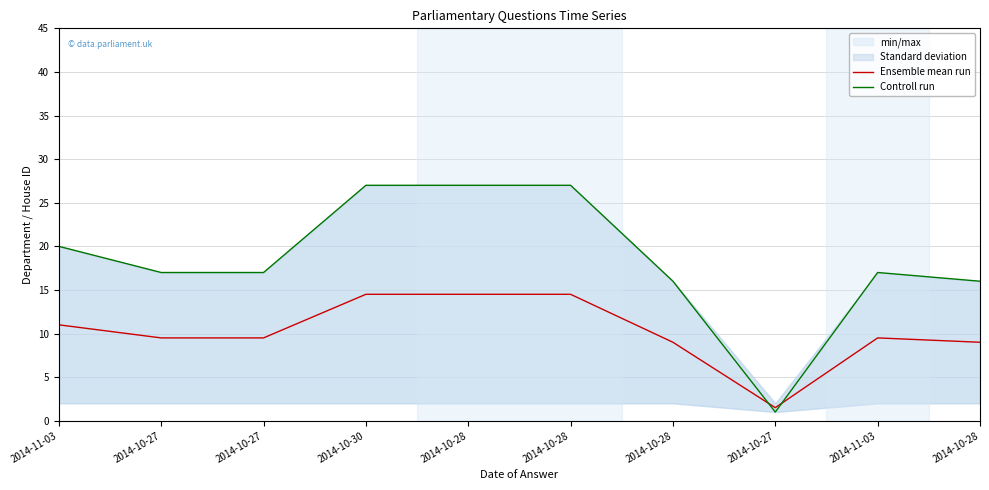

The value of Controll run at 2014-10-28 is 27.0. True or false?

True